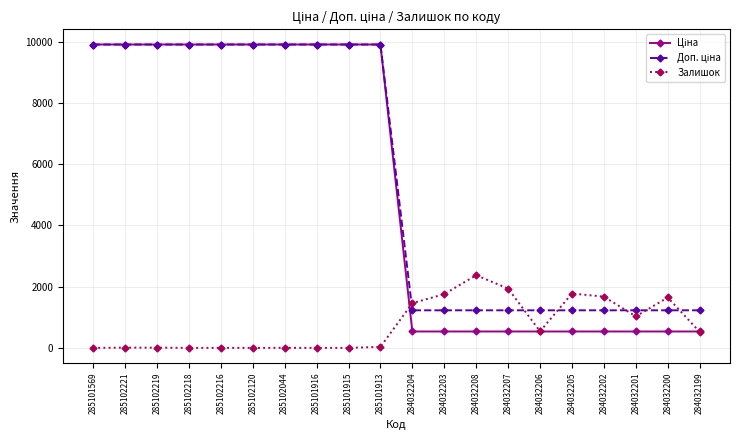

What is the greatest value displayed?

9908.5